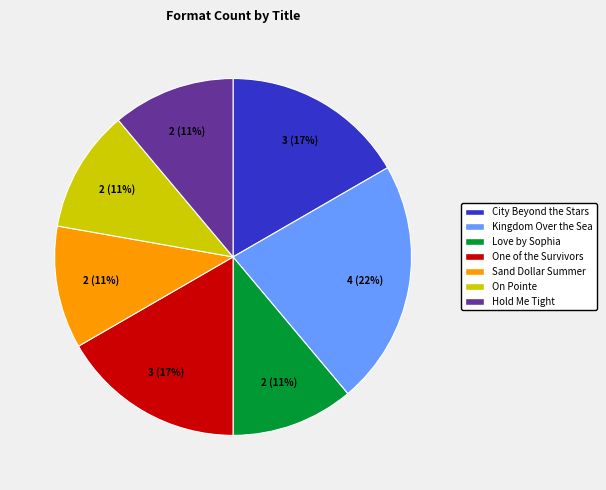

To the nearest percent, what is the difference between the largest and smallest slice percentages?

11%